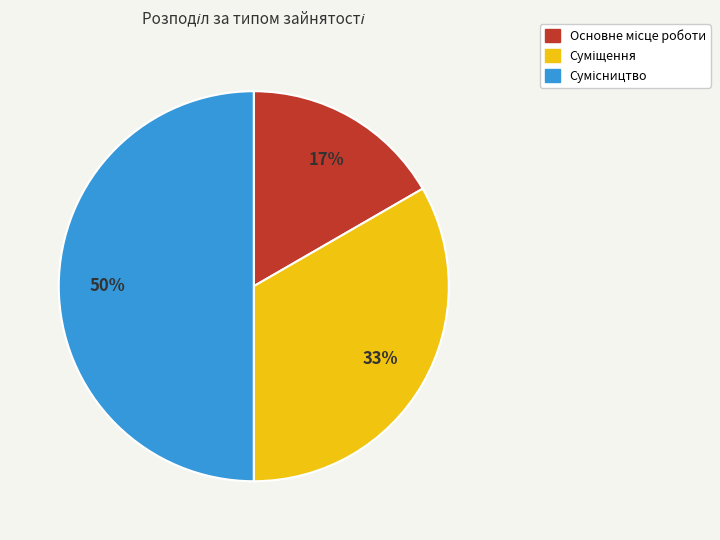

To the nearest percent, what is the difference between the largest and smallest slice percentages?

33%